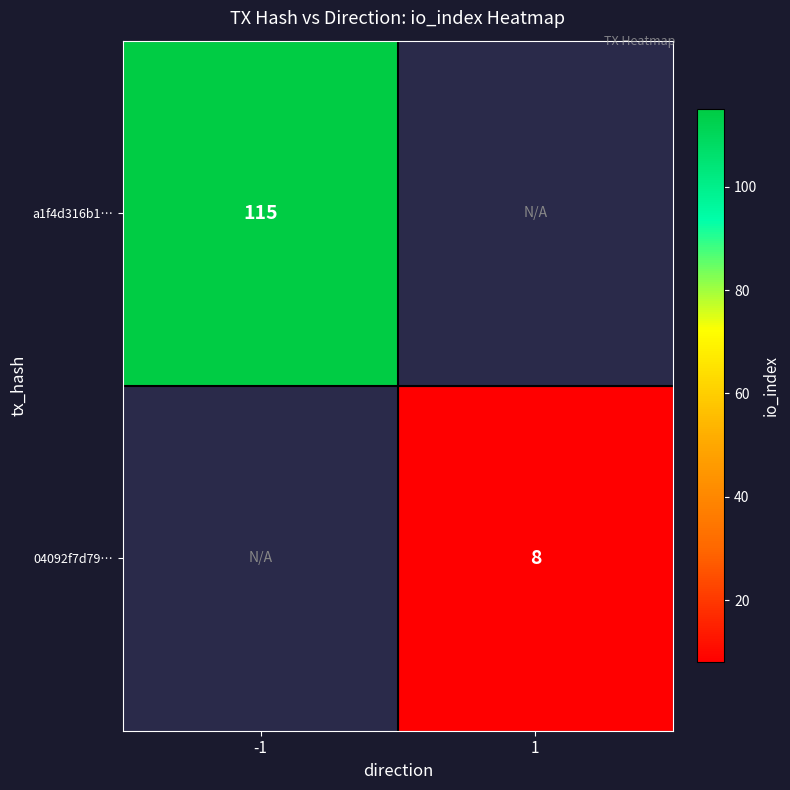

What is the smallest value displayed?

0.5